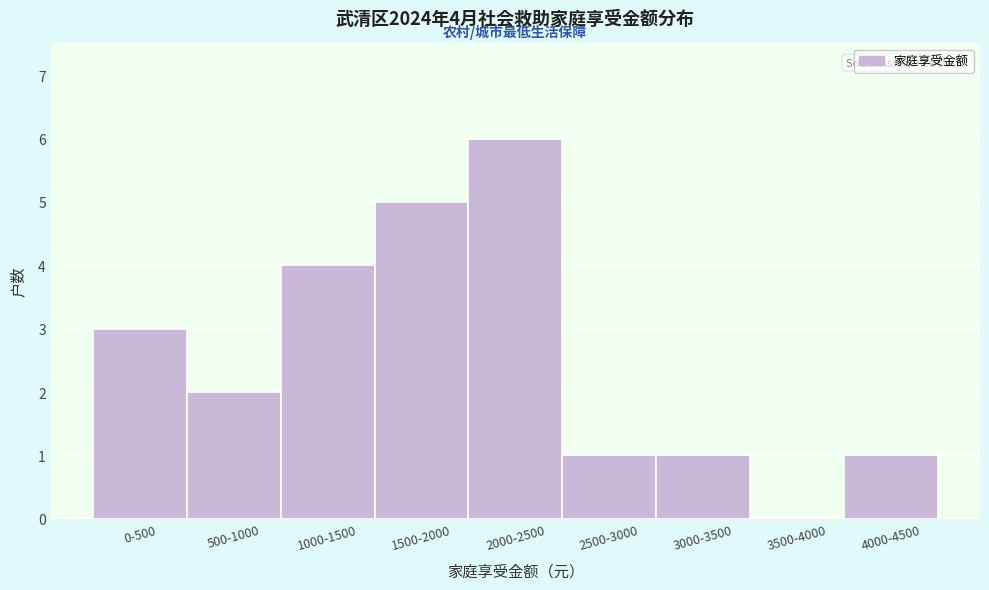

Reading left to right, extract all data points from this chart.

0-500=3	500-1000=2	1000-1500=4	1500-2000=5	2000-2500=6	2500-3000=1	3000-3500=1	3500-4000=0	4000-4500=1